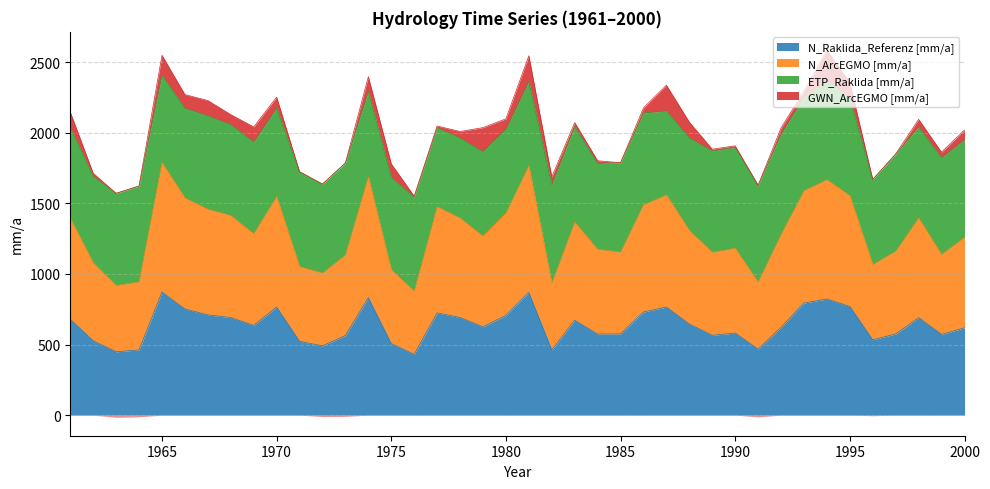

What is the lowest value of the N_Raklida_Referenz [mm/a] series?

430.3